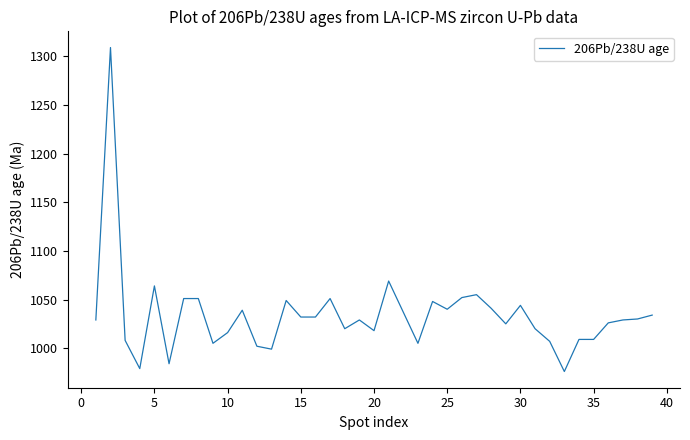

What is the difference between the maximum and minimum values?

333